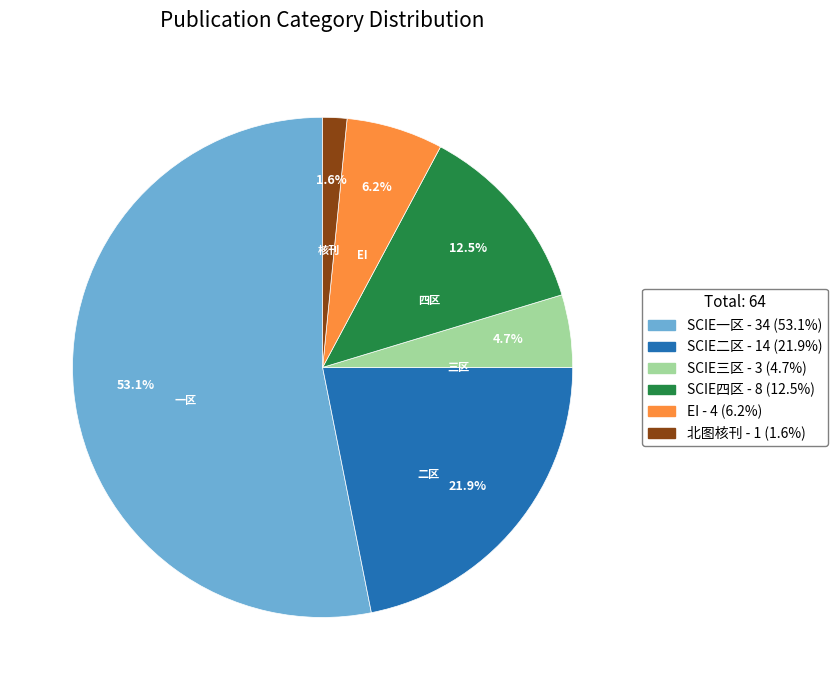

Is it true that SCIE二区 is 22% of the pie?

True